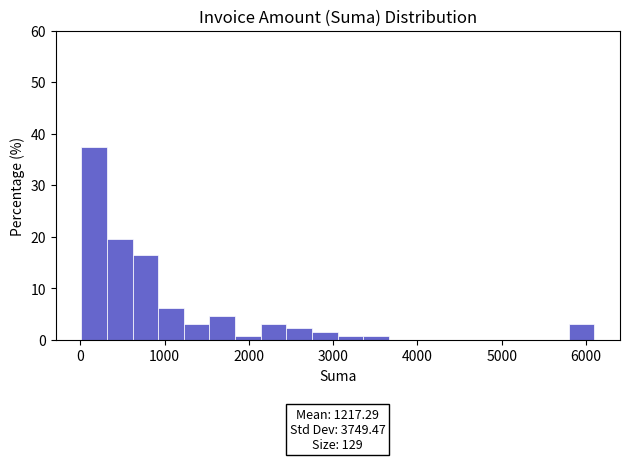

Around what value on the x-axis is the tallest bar? Give the approximate position of its centre, as read against the axis.

200